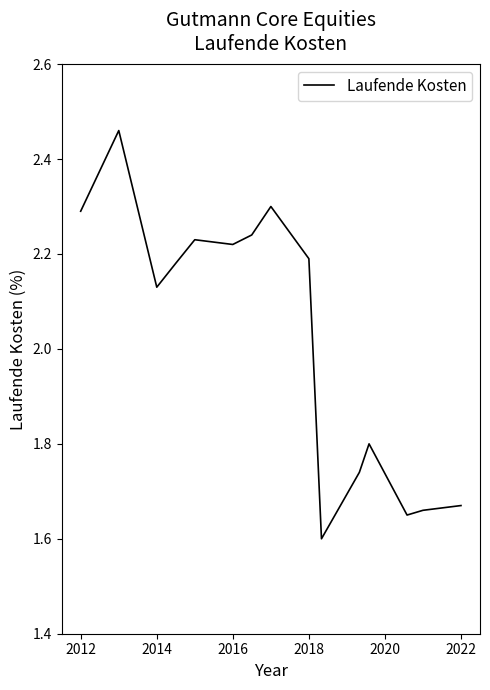

Is this an area chart (filled region under the line)?

No